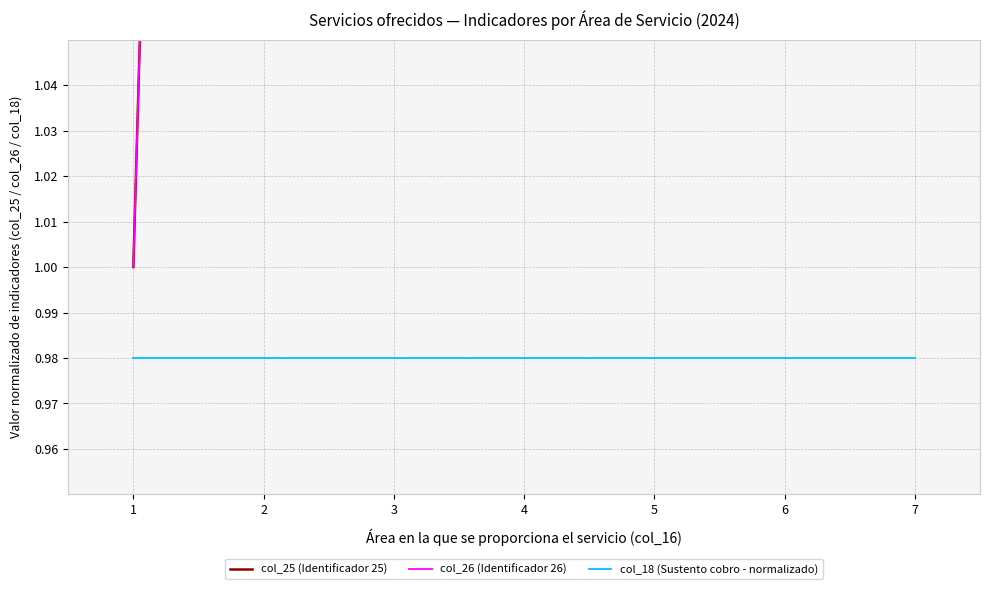

True or false: col_18 (Sustento cobro - normalizado) has more than 0 interior local peaks.

False